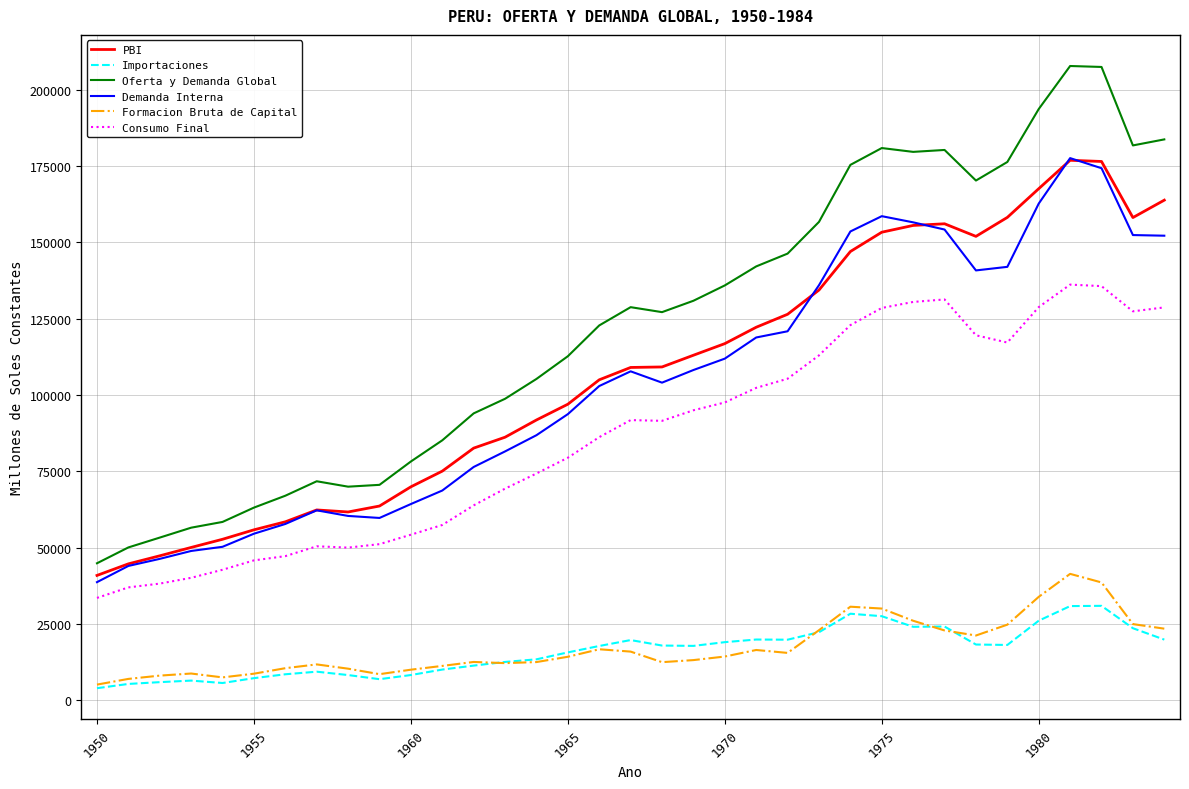

What is the minimum value for Formacion Bruta de Capital?

5164